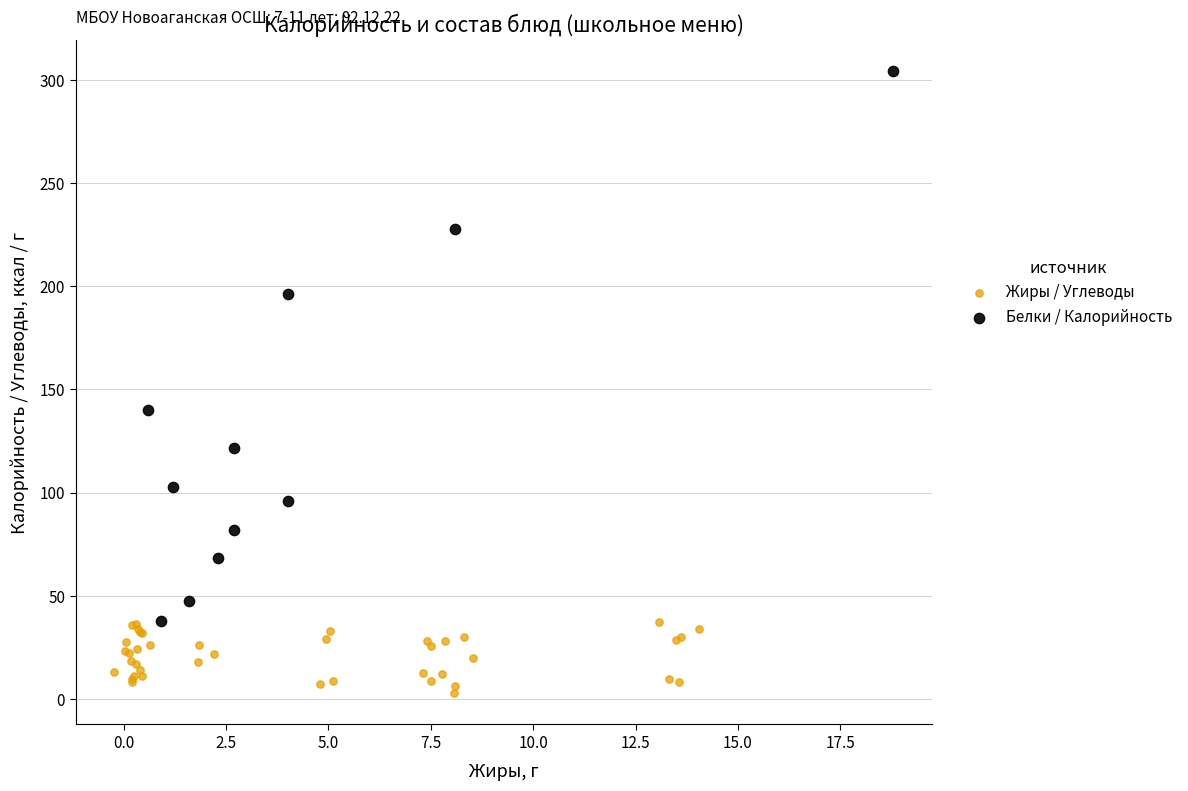

Which series reaches the maximum Y coordinate?

Белки / Калорийность